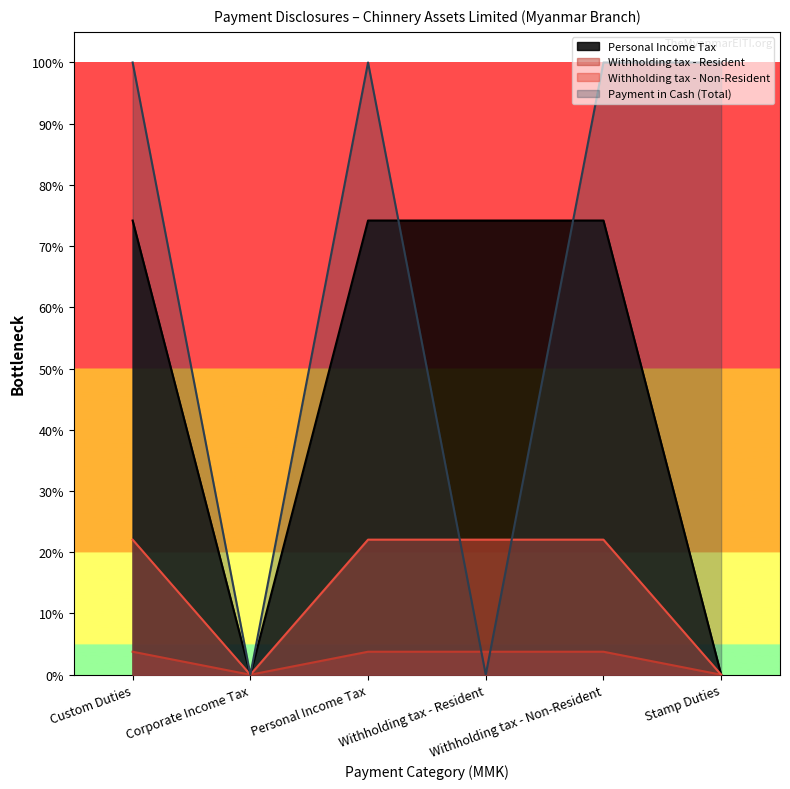

True or false: Personal Income Tax has more than 0 interior local peaks.

False